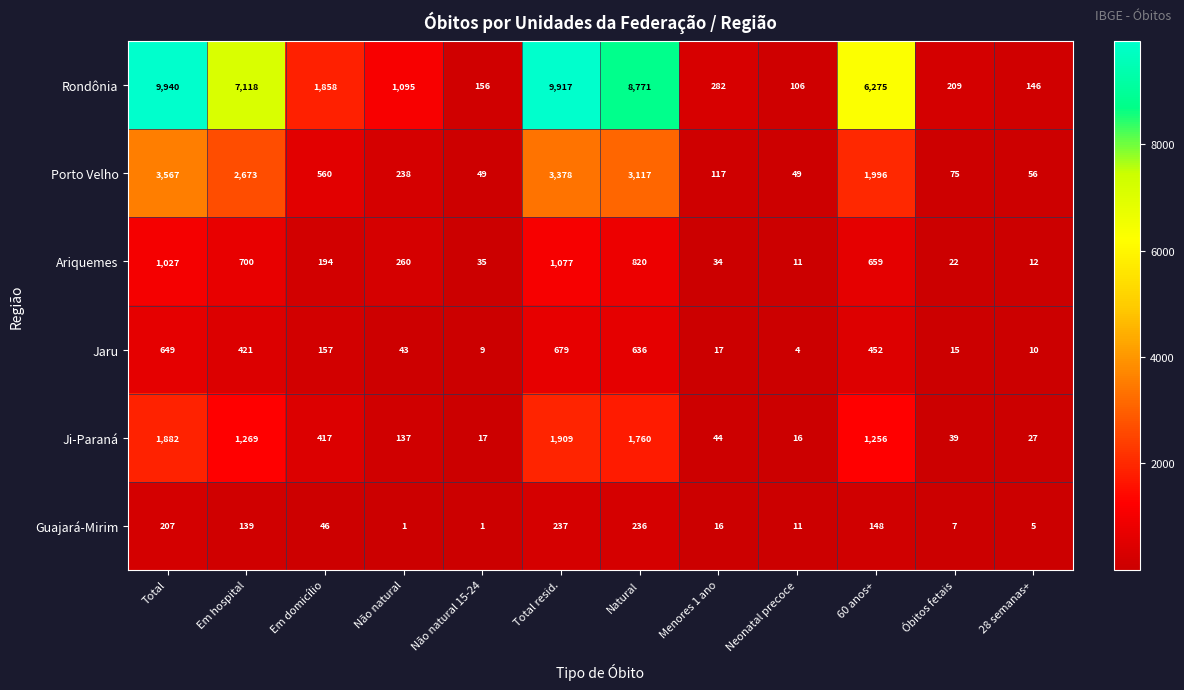

How many series are shown in this chart?

6